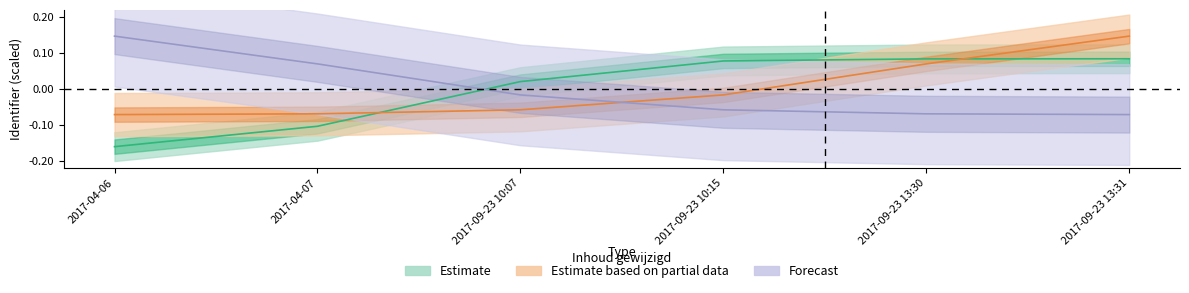

Does the chart have visible grid lines?

No